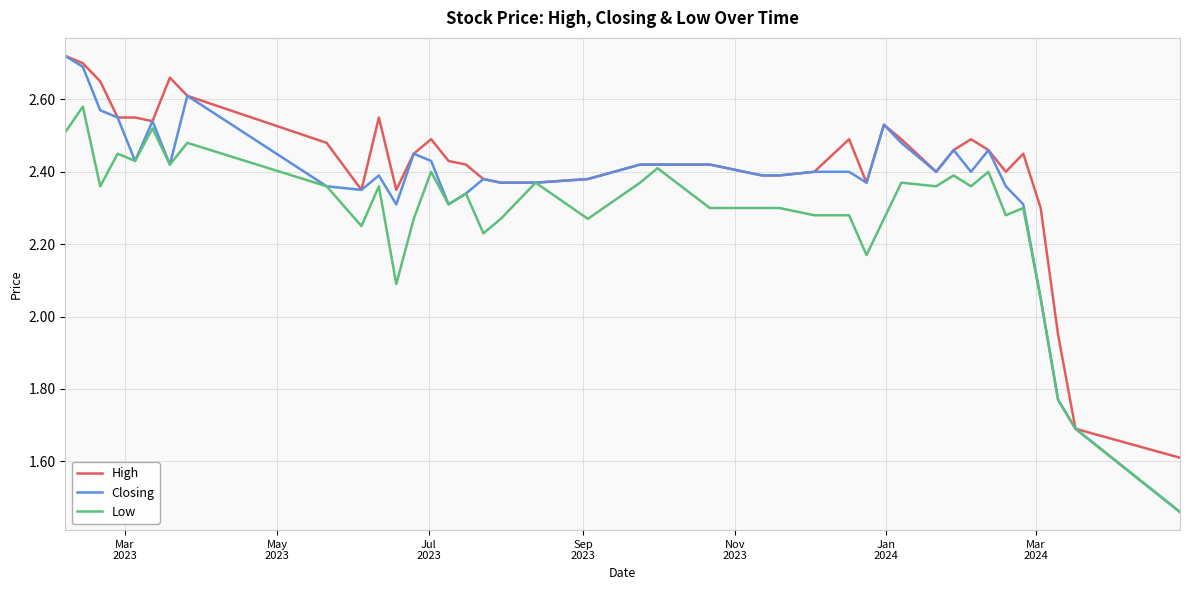

Which series has the largest range (max minus min)?

Closing